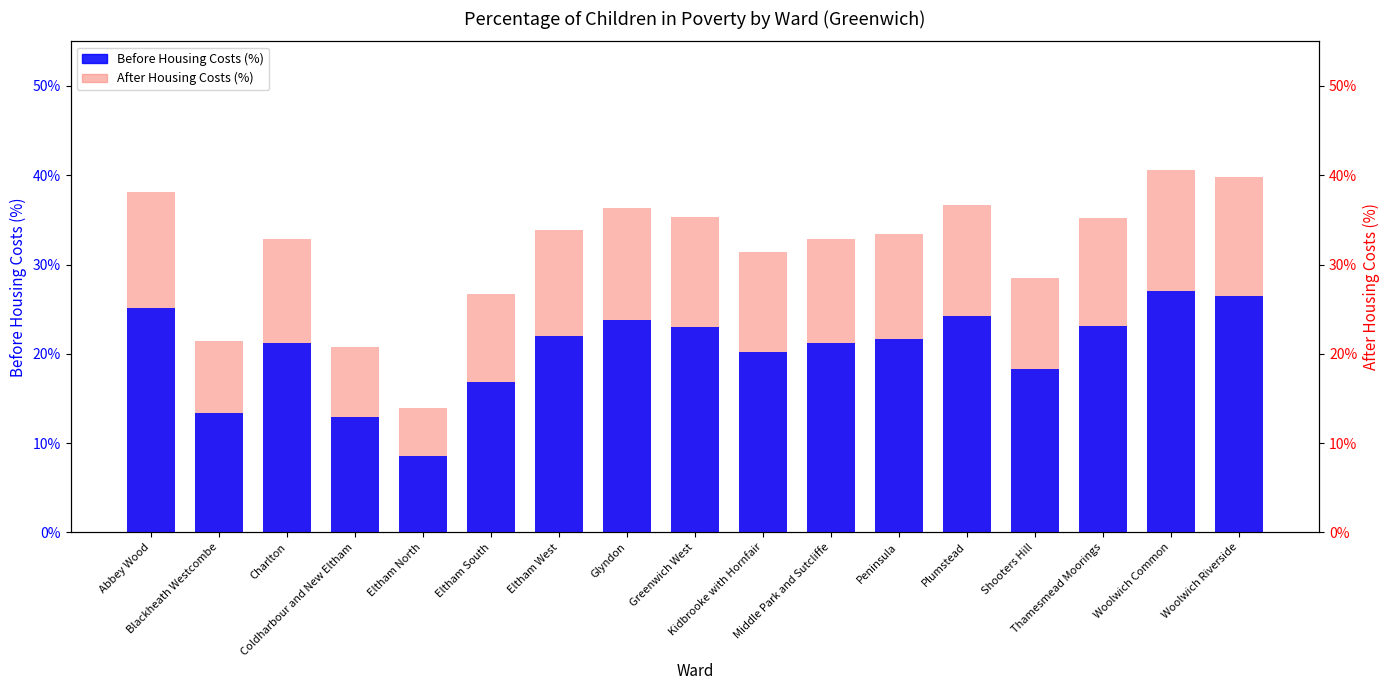

At how many categories does at least one series exceed 9?

17